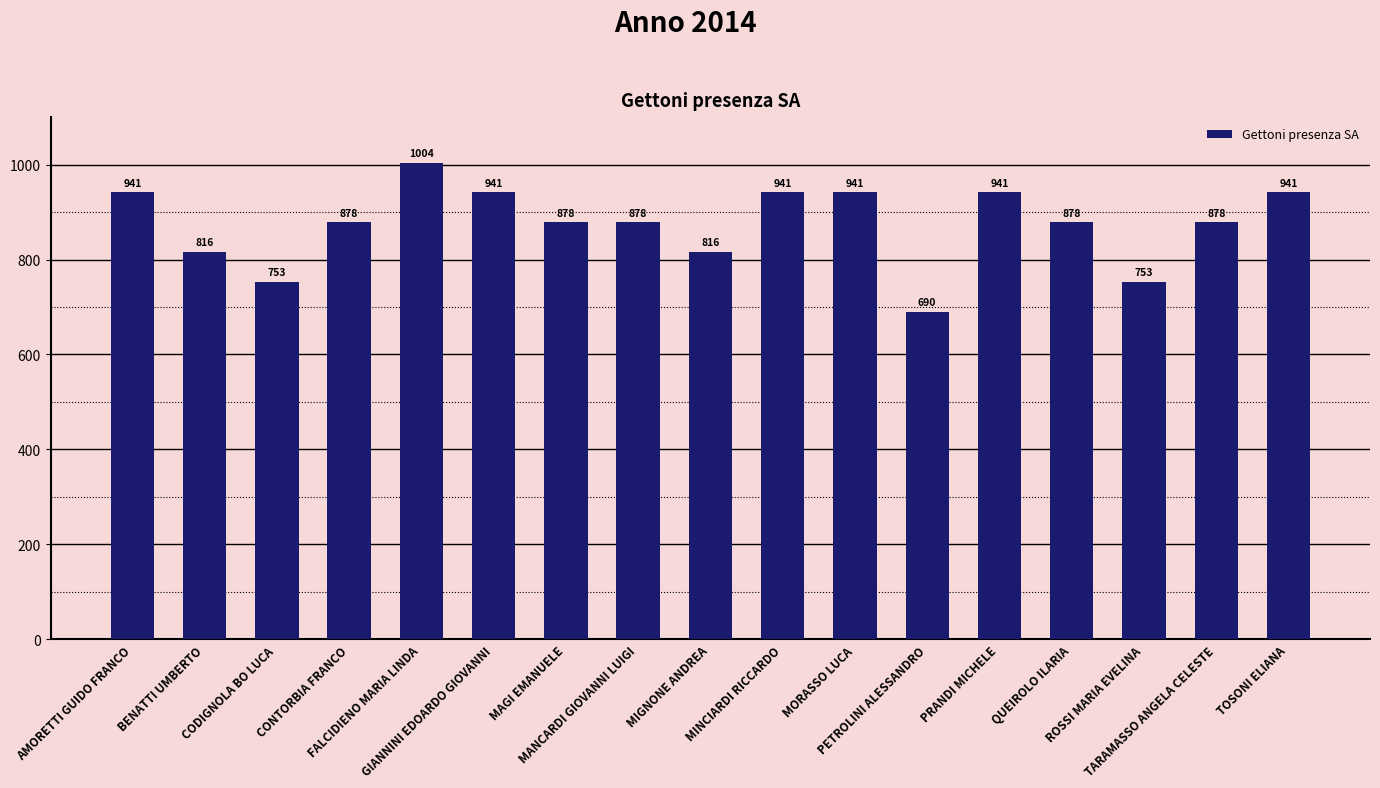

What is the greatest value displayed?

1004.0